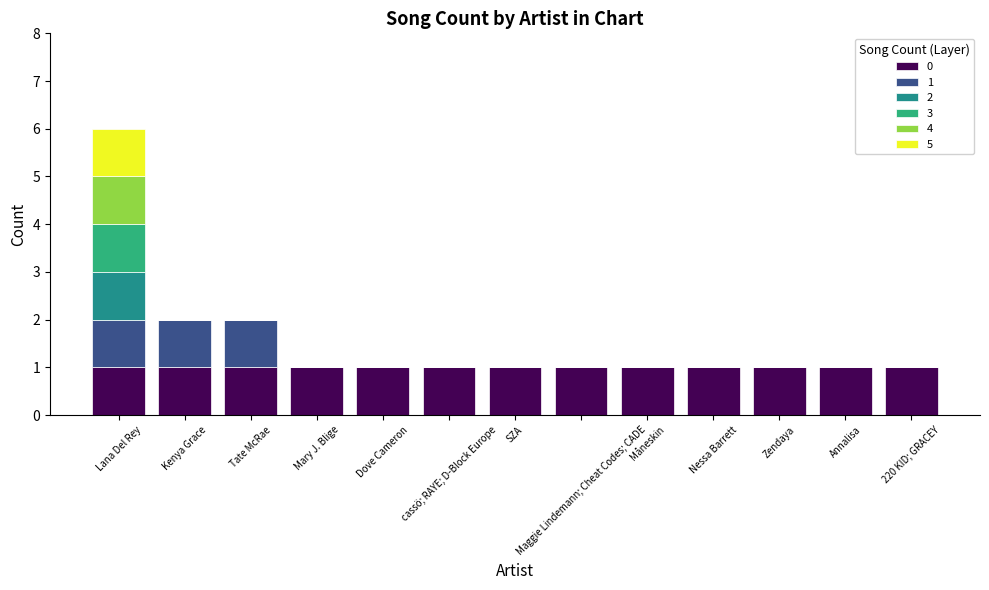

Does the chart contain stacked bars?

Yes